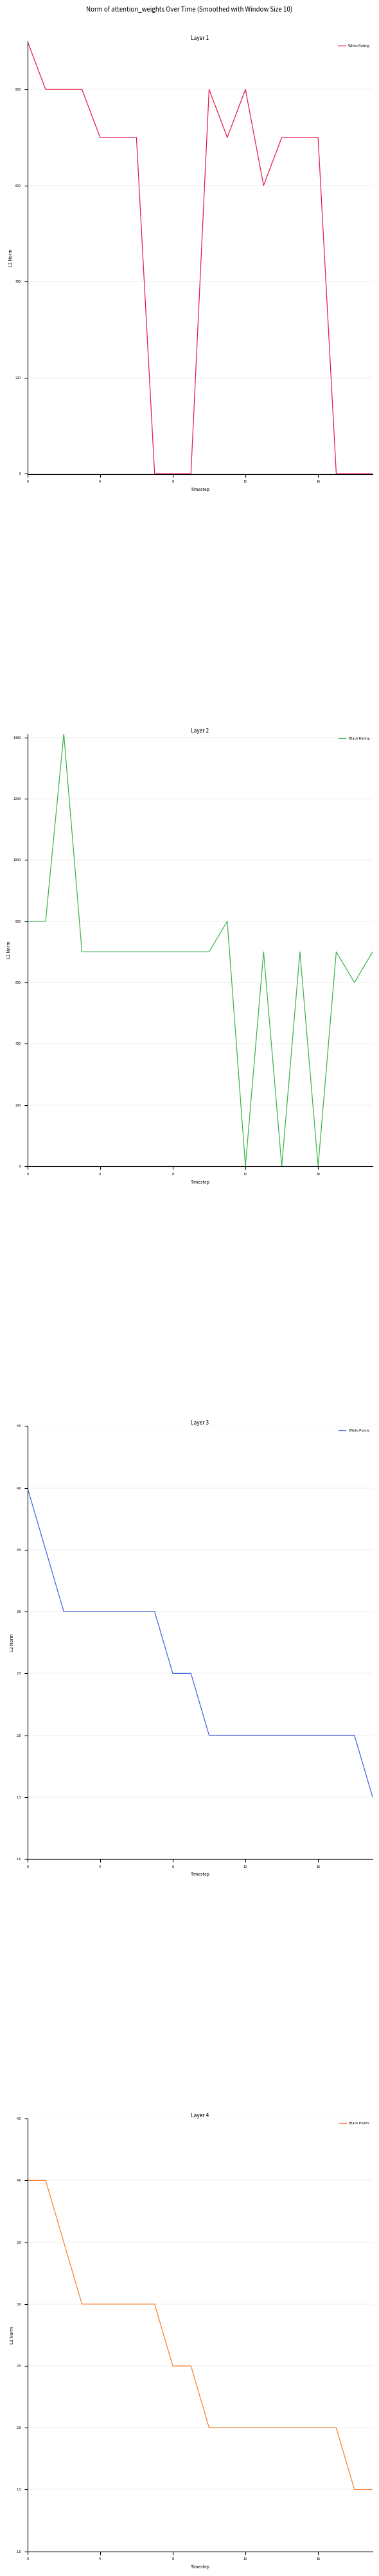

At how many categories does at least one series exceed 1058?

1